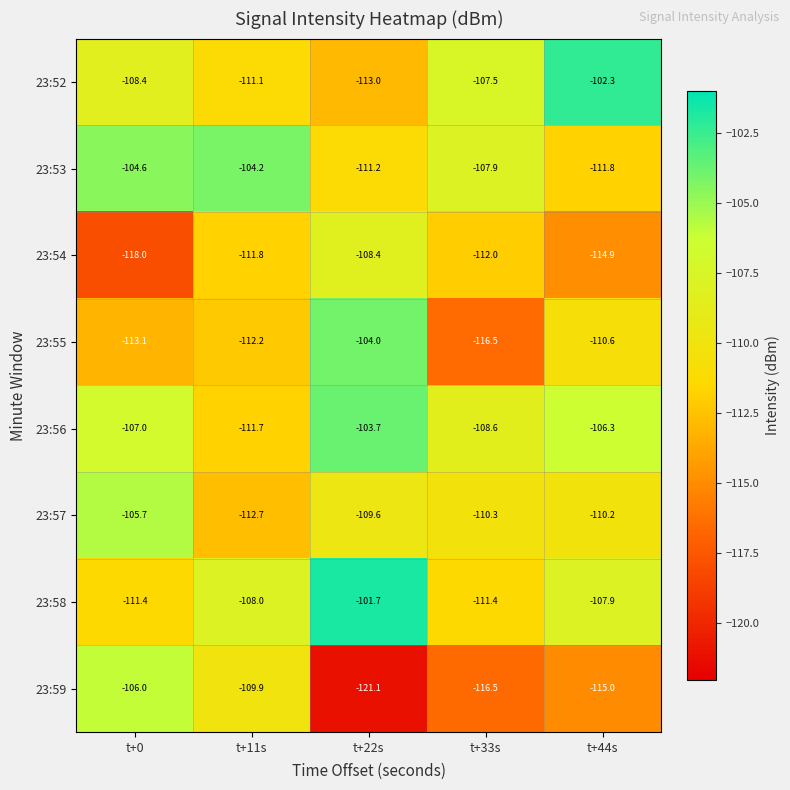

At t+11s, list the series in order from smallest to largest.

23:57, 23:55, 23:54, 23:56, 23:52, 23:59, 23:58, 23:53